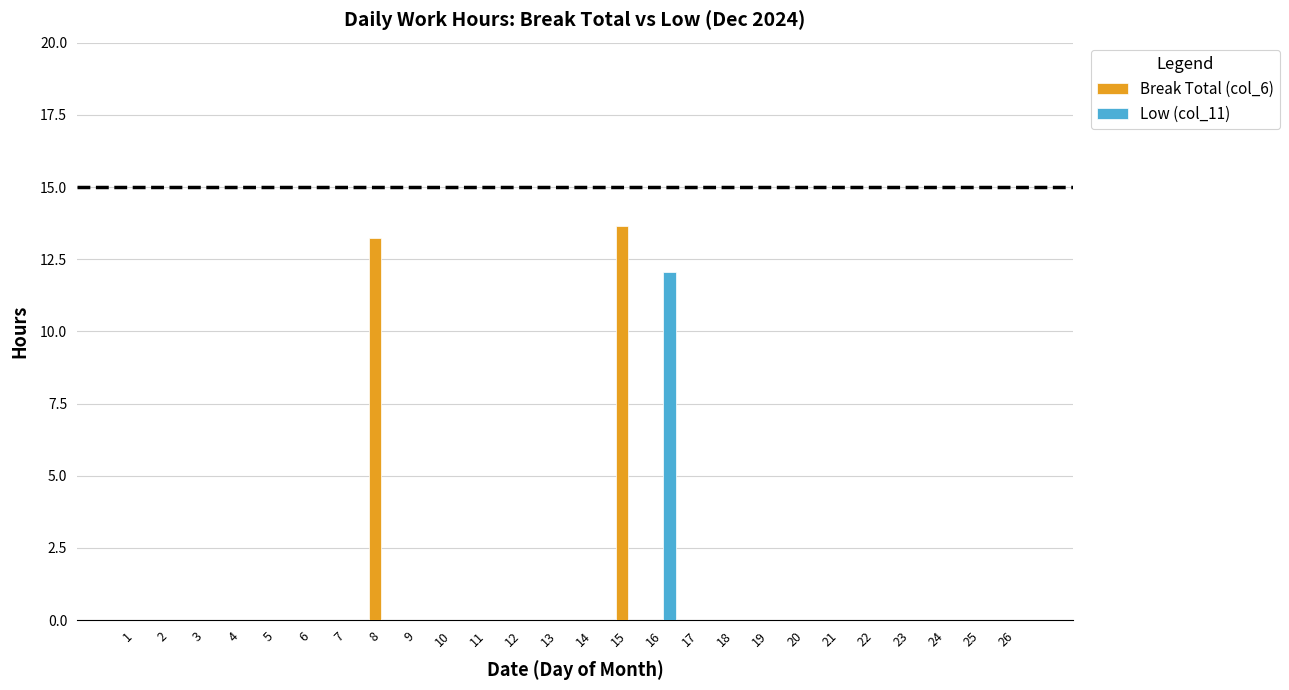

Reading left to right, list all the values displayed in this chart.

Break Total (col_6): 0.0	0.0	0.0	0.0	0.0	0.0	0.0	13.2	0.0	0.0	0.0	0.0	0.0	0.0	13.6	0.0	0.0	0.0	0.0	0.0	0.0	0.0	0.0	0.0	0.0	0.0
Low (col_11): 0.0	0.0	0.0	0.0	0.0	0.0	0.0	0.0	0.0	0.0	0.0	0.0	0.0	0.0	0.0	12.1	0.0	0.0	0.0	0.0	0.0	0.0	0.0	0.0	0.0	0.0